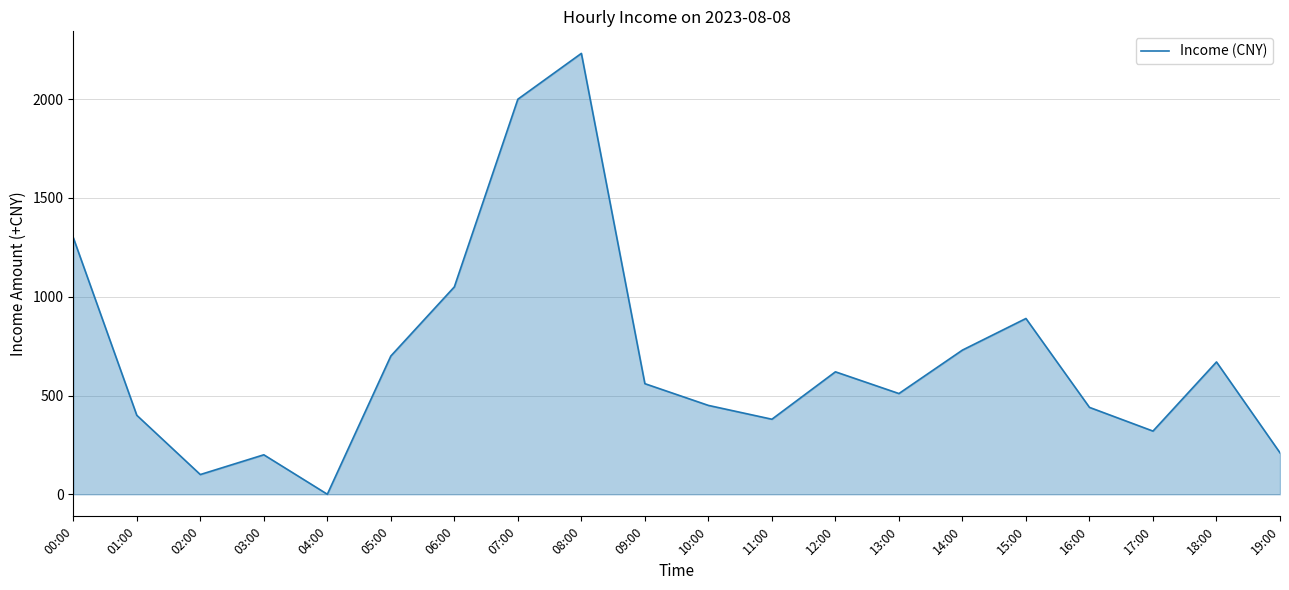

What is the difference between the maximum and second lowest values?

2132.0